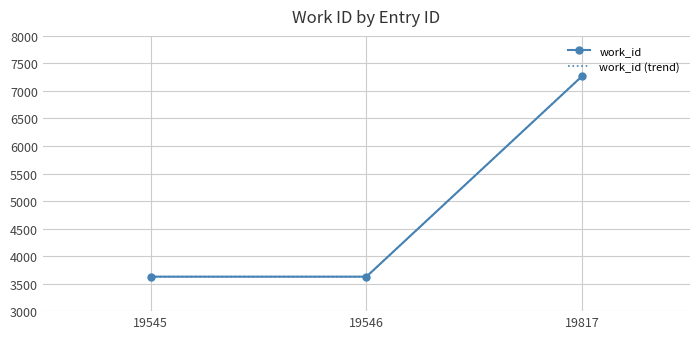

How many lines are shown in the chart?

2